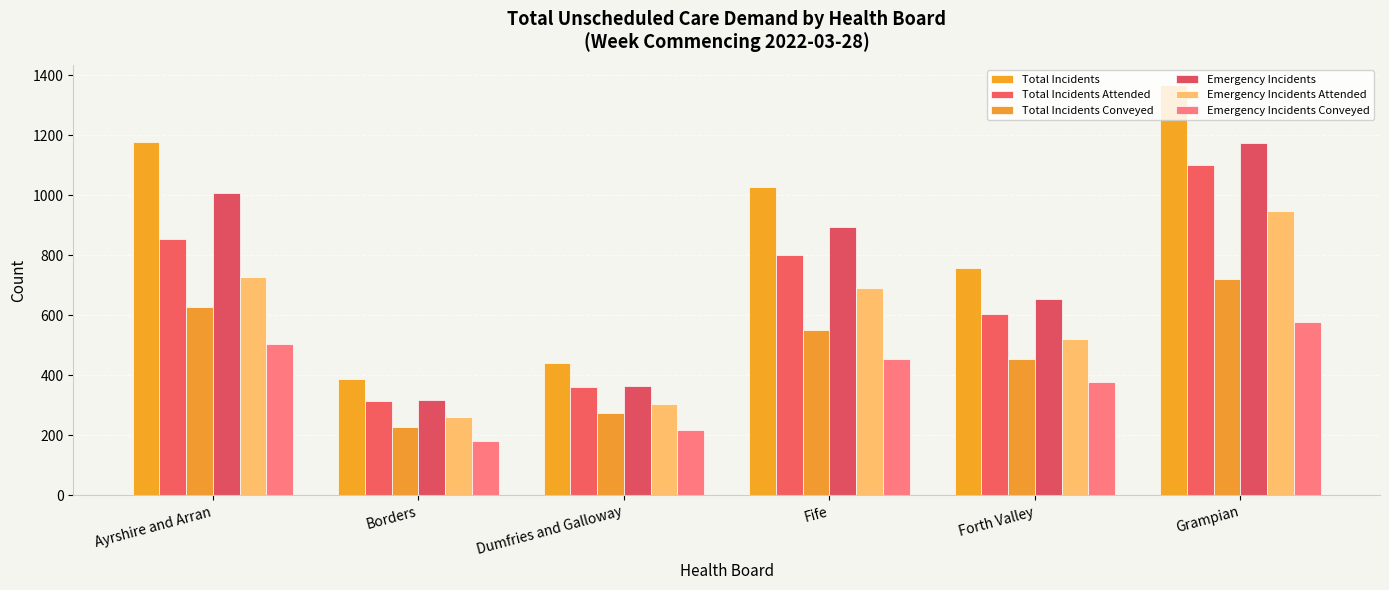

Reading left to right, list all the values displayed in this chart.

Total Incidents: Ayrshire and Arran=1178	Borders=389	Dumfries and Galloway=442	Fife=1027	Forth Valley=758	Grampian=1366
Total Incidents Attended: Ayrshire and Arran=854	Borders=314	Dumfries and Galloway=362	Fife=801	Forth Valley=605	Grampian=1100
Total Incidents Conveyed: Ayrshire and Arran=626	Borders=228	Dumfries and Galloway=276	Fife=550	Forth Valley=456	Grampian=721
Emergency Incidents: Ayrshire and Arran=1007	Borders=318	Dumfries and Galloway=364	Fife=894	Forth Valley=655	Grampian=1174
Emergency Incidents Attended: Ayrshire and Arran=728	Borders=261	Dumfries and Galloway=303	Fife=691	Forth Valley=520	Grampian=947
Emergency Incidents Conveyed: Ayrshire and Arran=506	Borders=182	Dumfries and Galloway=218	Fife=454	Forth Valley=377	Grampian=578